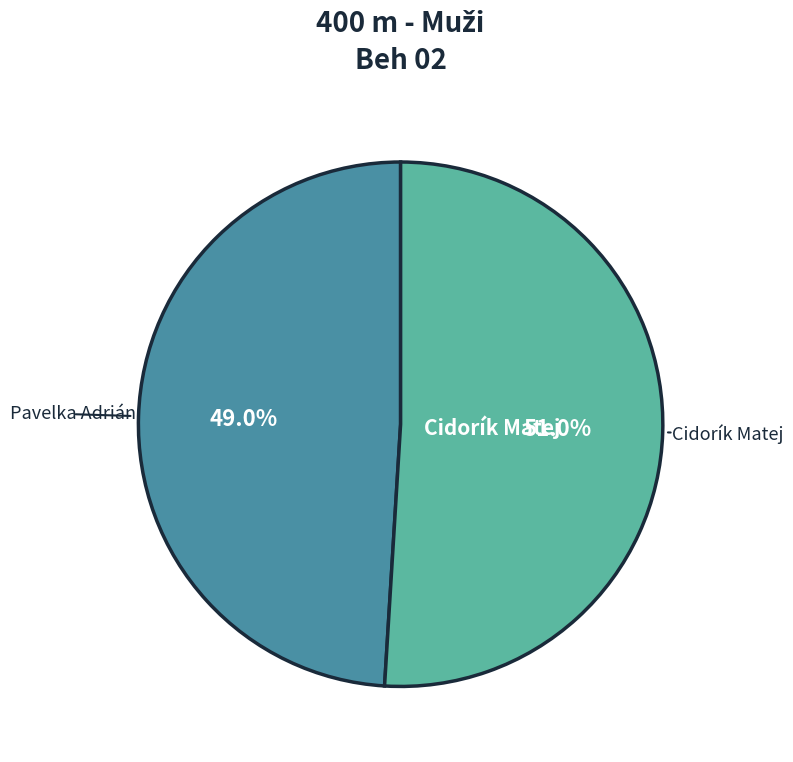

Does any single category account for the majority?

Yes